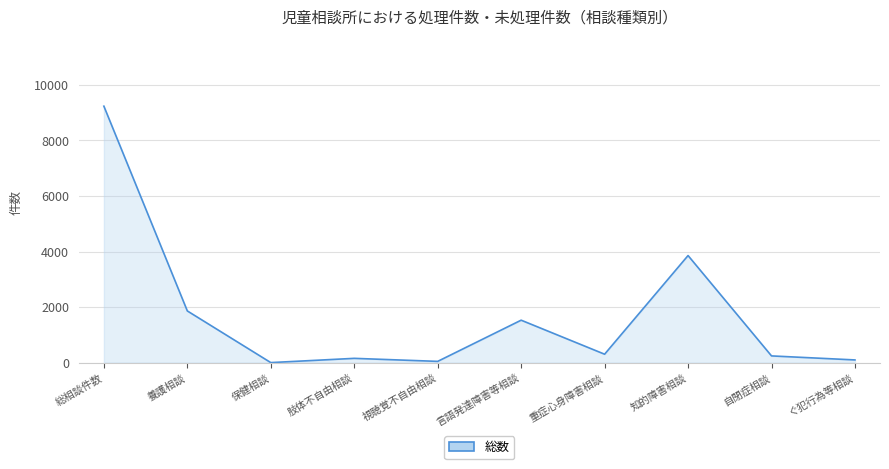

The chart shows a value of 6614 at 知的障害相談. True or false?

False